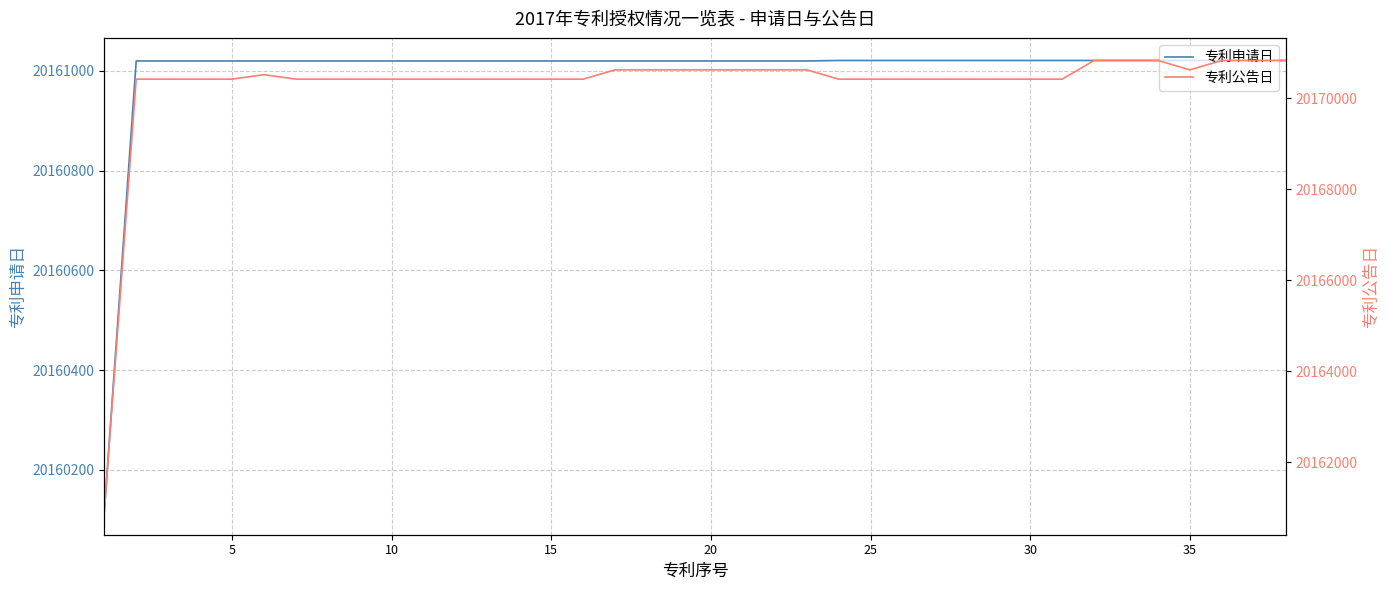

What is the value of the 专利公告日 point at the 35th from the left?

20170623